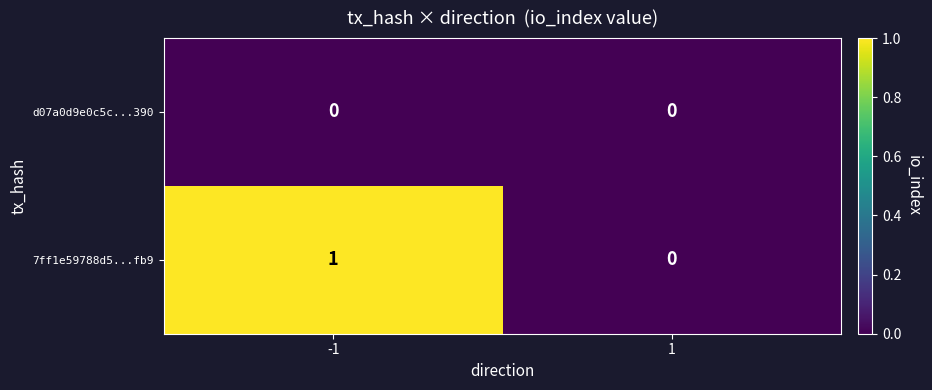

Reading left to right, what are all the values shown in this chart?

d07a0d9e0c5c...390: 0	0
7ff1e59788d5...fb9: 1	0